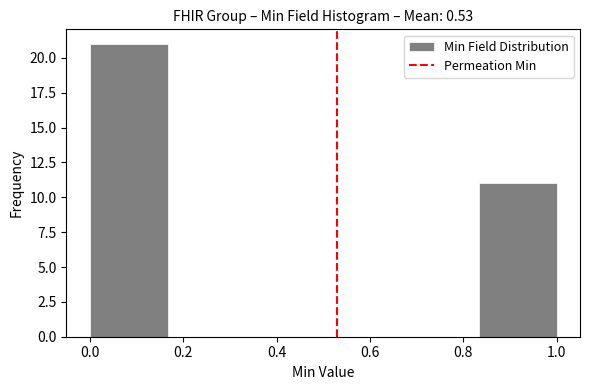

Reading left to right, transcribe this chart: for each bar, give the range it covers on the x-axis and its height. Neither the bar edges nor the heights are printed on the chart, so give them approximately, as read against the axes.

0.00 to 0.16: 21
0.16 to 0.34: 0
0.34 to 0.50: 0
0.50 to 0.66: 0
0.66 to 0.84: 0
0.84 to 1.00: 11